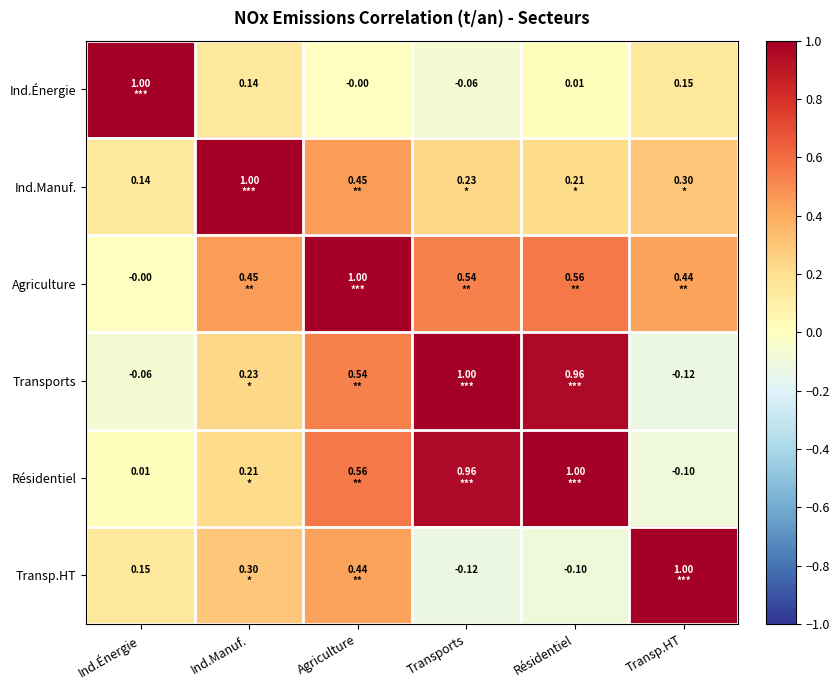

What is the sum of all Transports values?

2.5